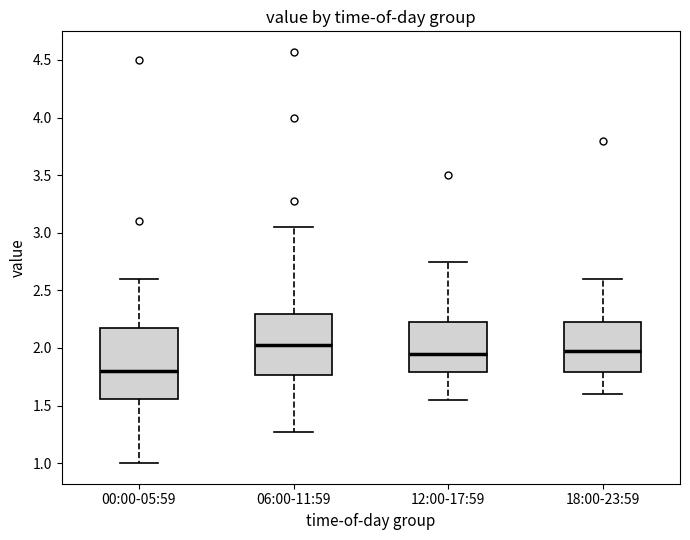

Reading left to right, read every box against the y-axis: the position of its median line, the range the box covers, and the ends of its whiskers. The values are not printed on the chart, so give them approximately, as read against the axis.

00:00-05:59: median 1.80, box 1.55 to 2.15, whiskers 1.00 to 2.60
06:00-11:59: median 2.05, box 1.75 to 2.30, whiskers 1.25 to 3.05
12:00-17:59: median 1.95, box 1.80 to 2.25, whiskers 1.55 to 2.75
18:00-23:59: median 2.00, box 1.80 to 2.25, whiskers 1.60 to 2.60